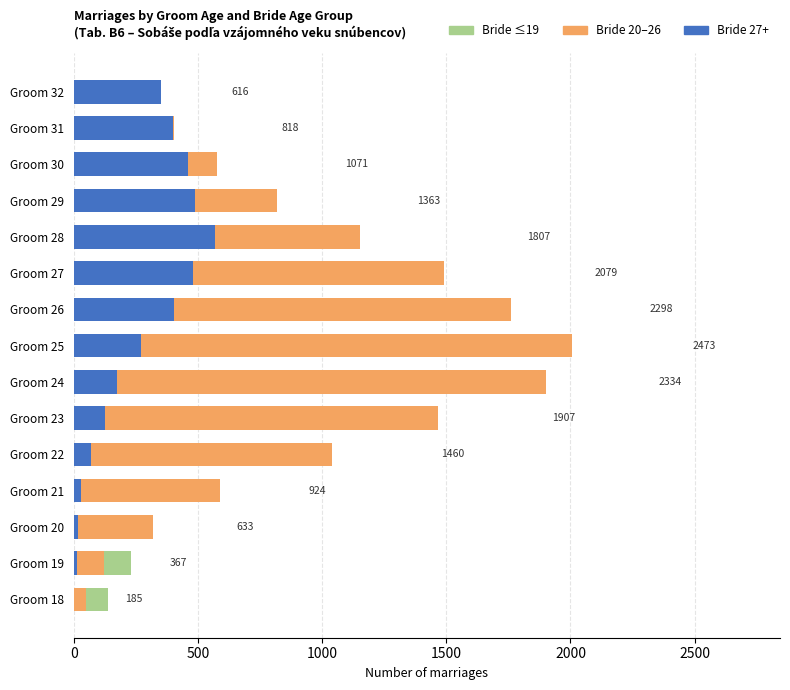

How many distinct data groups are displayed?

3